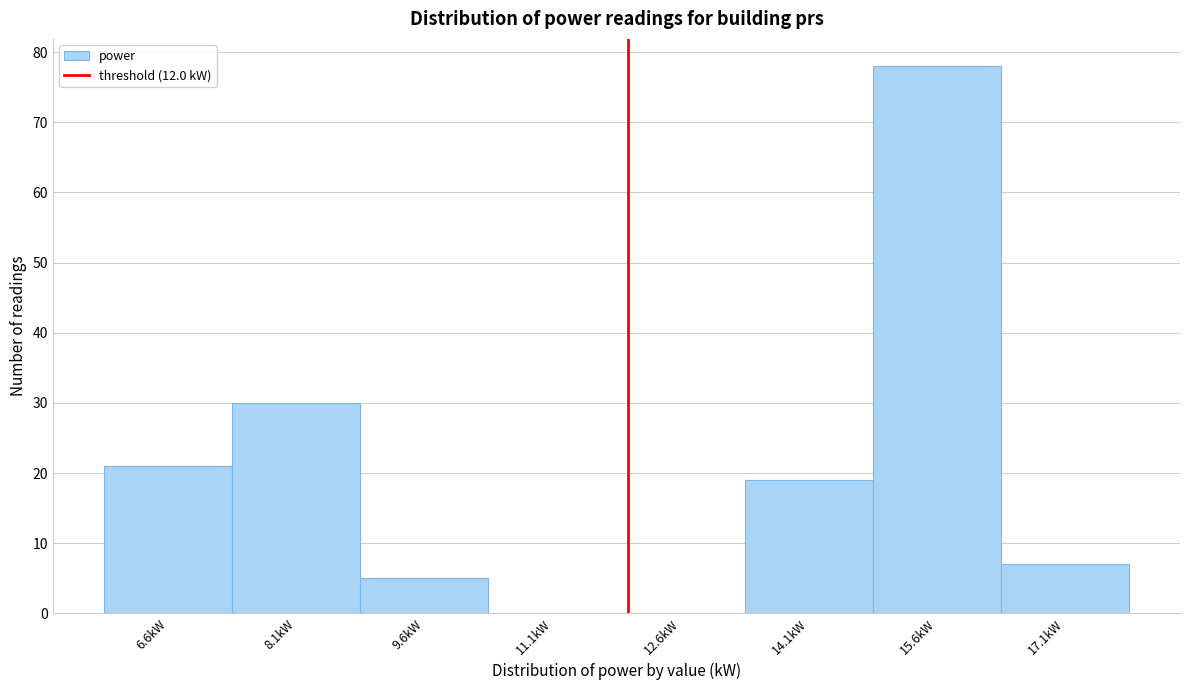

Reading left to right, list every bar in this chart as the range it spans on the x-axis followed by its height. Neither the bar edges nor the heights are printed on the chart, so give them approximately, as read against the axes.

5.86 to 7.36: 21
7.36 to 8.86: 30
8.86 to 10.36: 5
10.36 to 11.86: 0
11.86 to 13.36: 0
13.36 to 14.86: 19
14.86 to 16.36: 78
16.36 to 17.86: 7